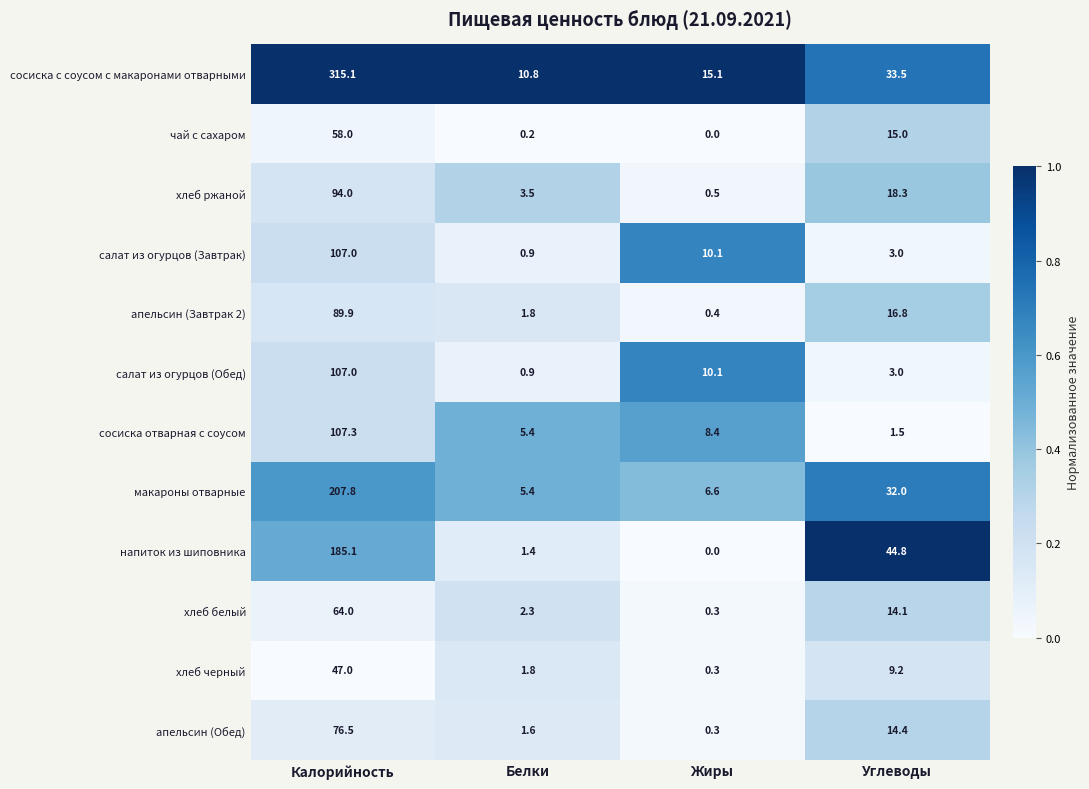

List the labels in order of сосиска с соусом с макаронами отварными value, smallest first.

Белки, Жиры, Углеводы, Калорийность